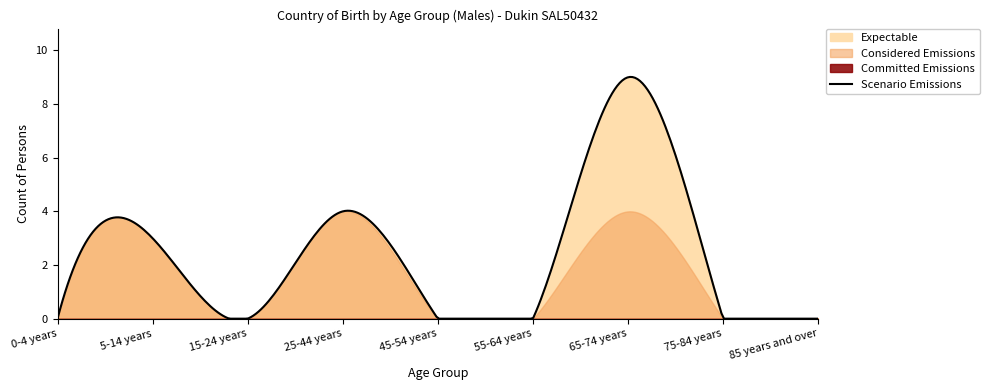

How many Scenario Emissions values are between 0 and 3?

7